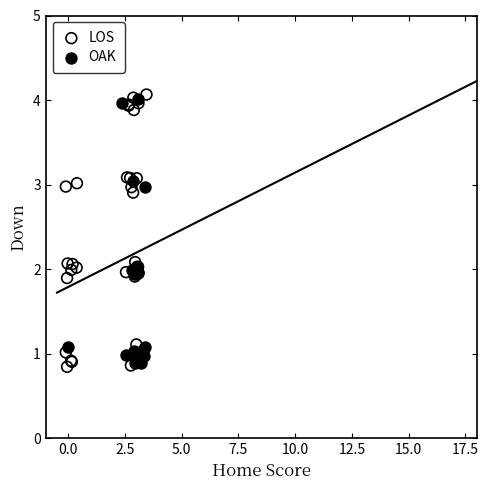

What are all the series names shown in the legend?

LOS, OAK